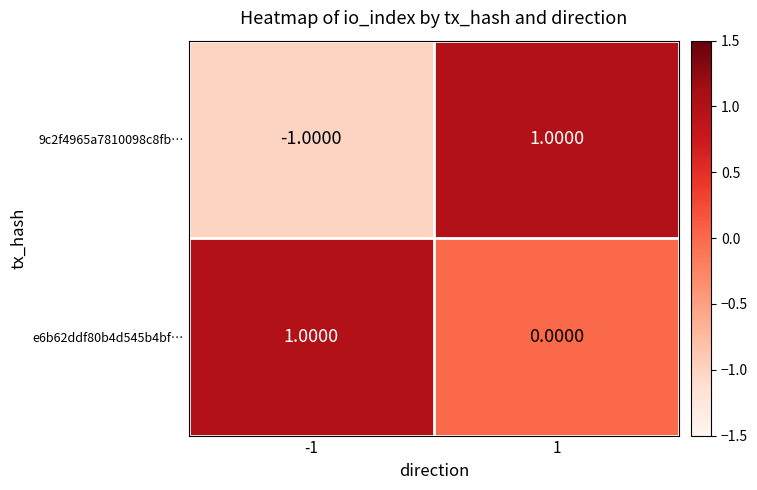

Which series has the largest range (max minus min)?

9c2f4965a7810098c8fb…